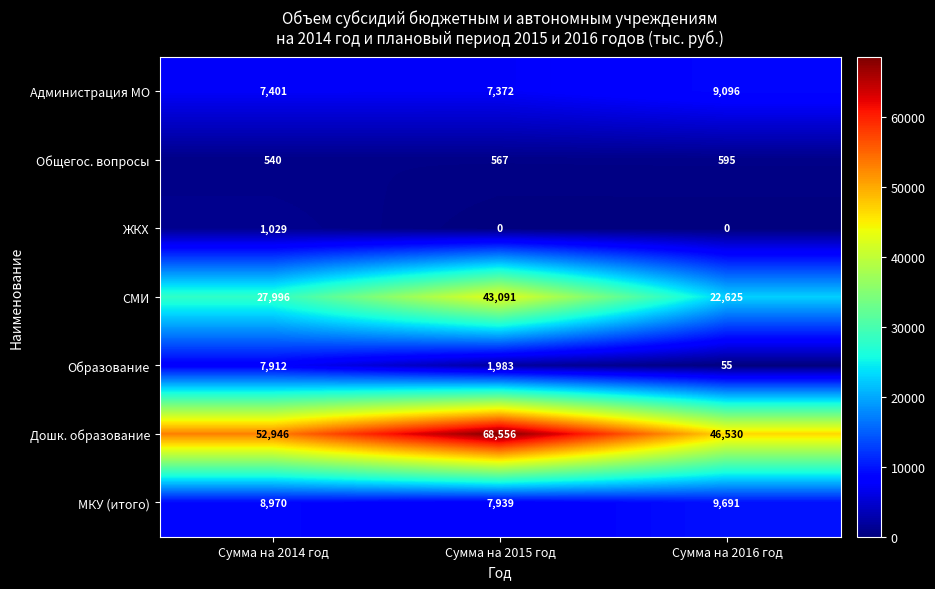

Reading left to right, transcribe all the data shown in this chart.

Администрация МО: Сумма на 2014 год=7401	Сумма на 2015 год=7372	Сумма на 2016 год=9096
Общегос. вопросы: Сумма на 2014 год=540	Сумма на 2015 год=567	Сумма на 2016 год=595
ЖКХ: Сумма на 2014 год=1029	Сумма на 2015 год=0	Сумма на 2016 год=0
СМИ: Сумма на 2014 год=27996	Сумма на 2015 год=43091	Сумма на 2016 год=22625
Образование: Сумма на 2014 год=7912	Сумма на 2015 год=1983	Сумма на 2016 год=55
Дошк. образование: Сумма на 2014 год=52946	Сумма на 2015 год=68556	Сумма на 2016 год=46530
МКУ (итого): Сумма на 2014 год=8970	Сумма на 2015 год=7939	Сумма на 2016 год=9691